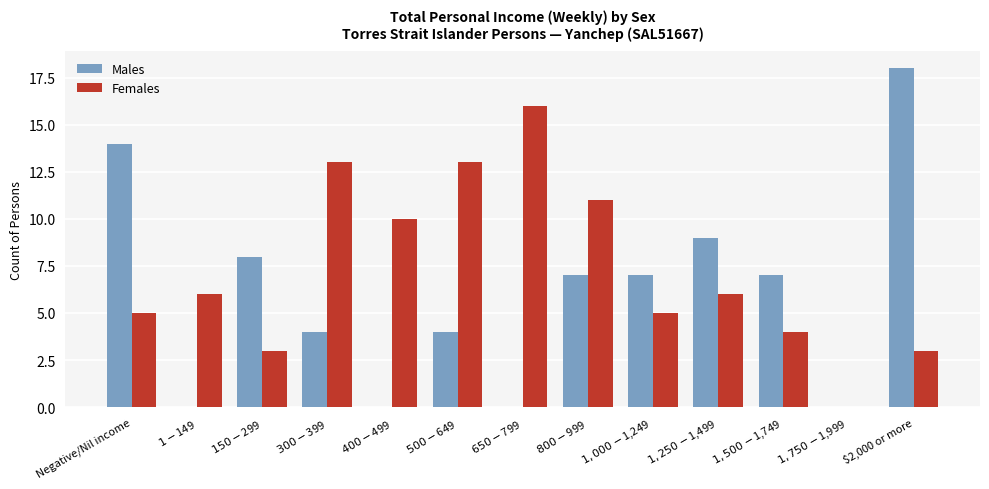

Reading left to right, list all the values displayed in this chart.

Males: 14	0	8	4	0	4	0	7	7	9	7	0	18
Females: 5	6	3	13	10	13	16	11	5	6	4	0	3